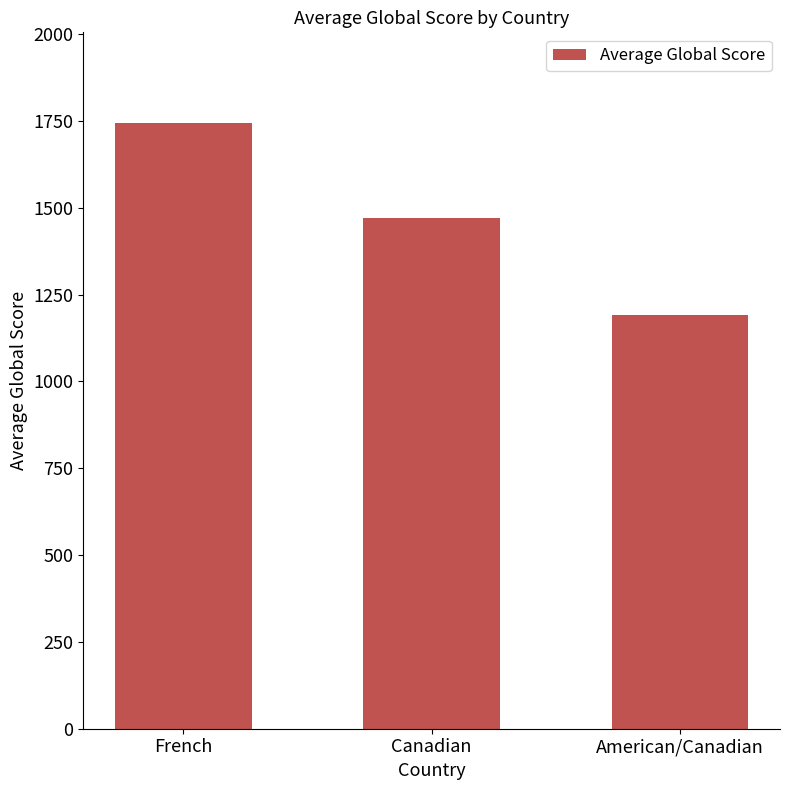

True or false: the data shows 1469.0 at Canadian.

True